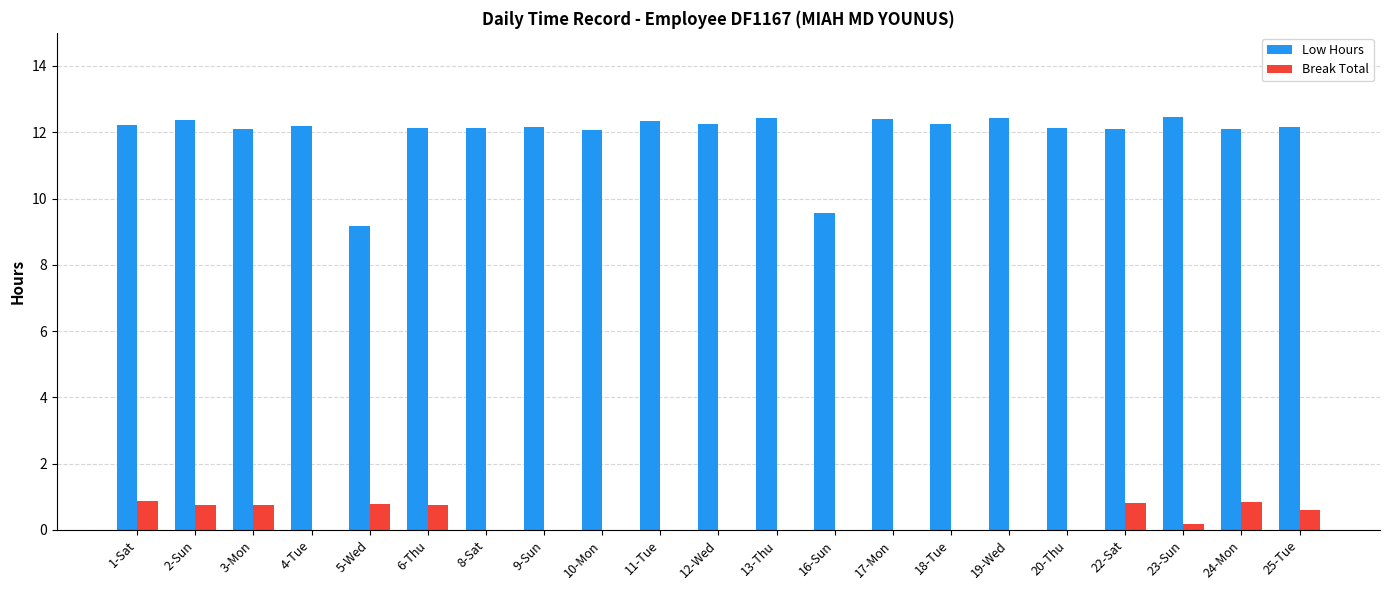

The value of Break Total at 23-Sun is 0.2. True or false?

True